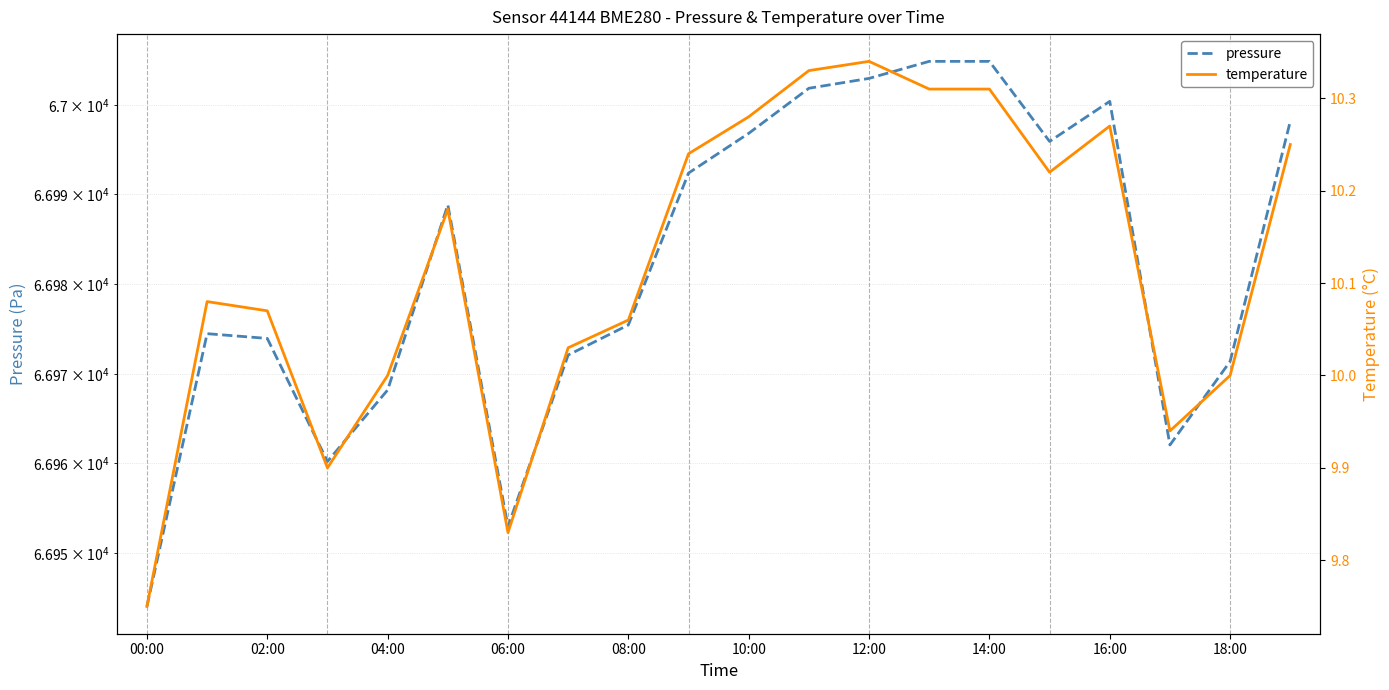

True or false: temperature has a value of 2.8 at 04:00.

False